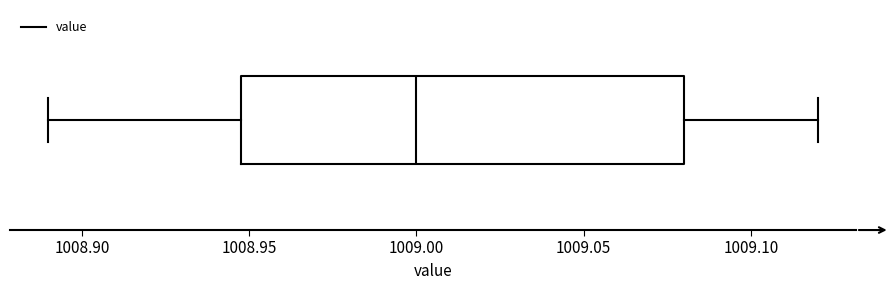

Where does the left whisker of the box end on the x-axis? The values are not printed on the chart, so give them approximately, as read against the axis.

1008.89